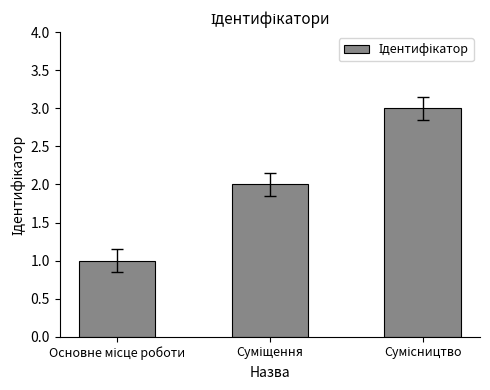

How many bars are there in total?

3